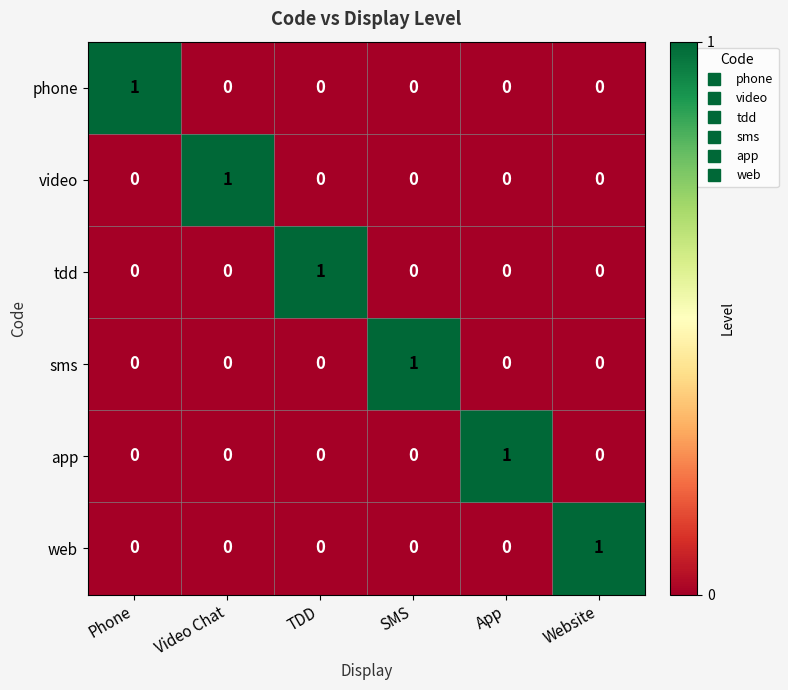

The value of web at SMS is 1. True or false?

False